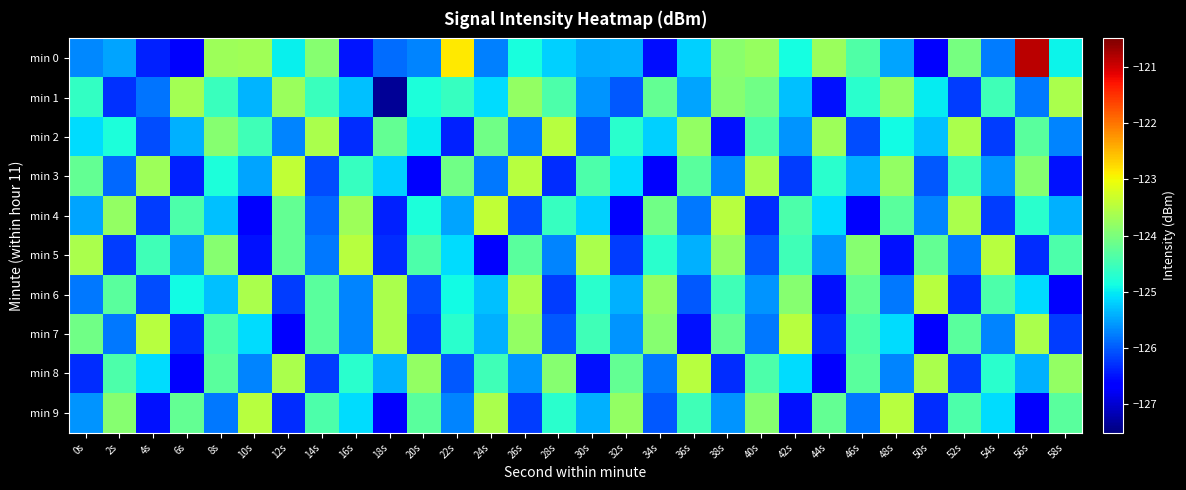

What is the total value across all series at 56s?

-1246.6